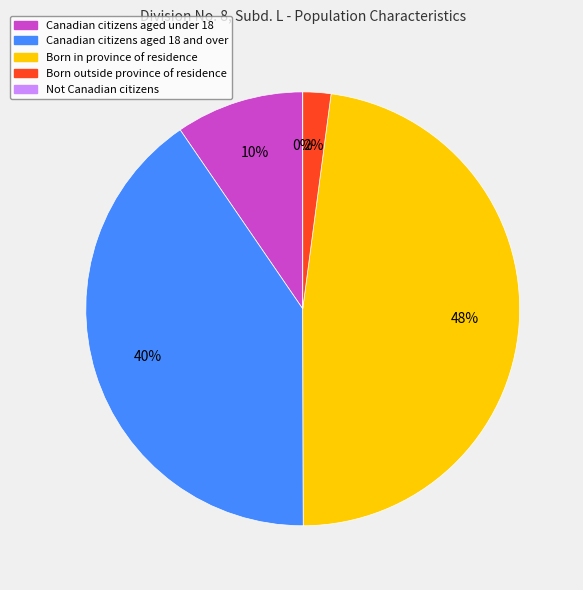

To the nearest percent, what percentage of the pie is Born outside province of residence?

2%